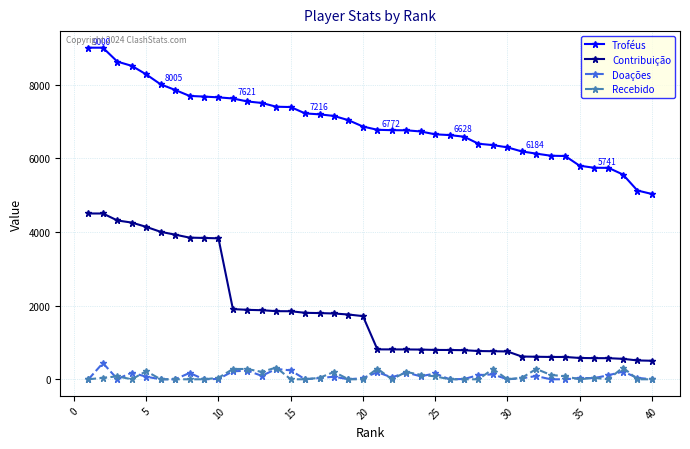

What is the minimum value for Contribuição?

503